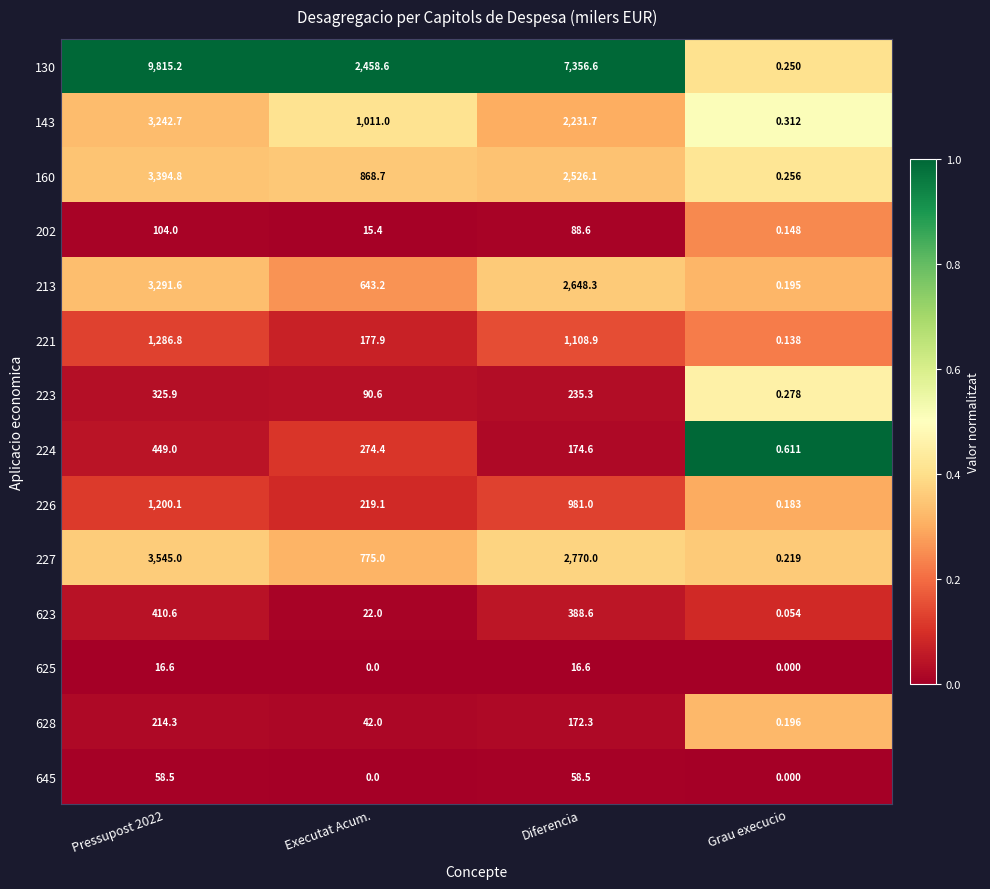

Which series changed the most between Pressupost 2022 and Executat Acum.?

130